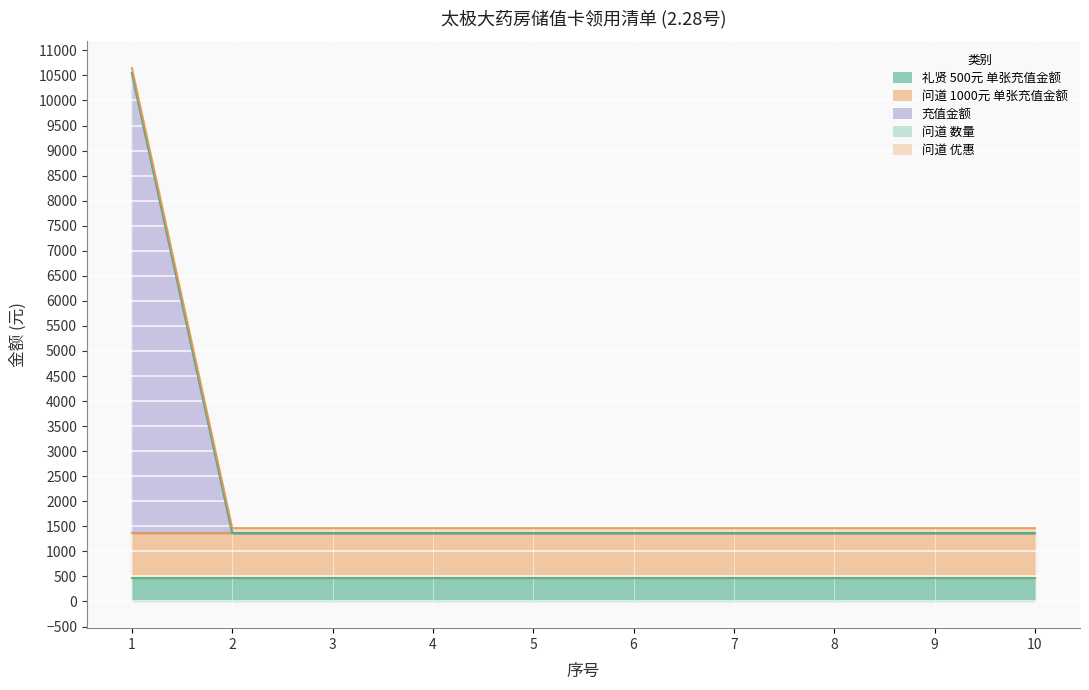

Between 4 and 9, which series saw the biggest shift?

礼贤 500元 单张充值金额